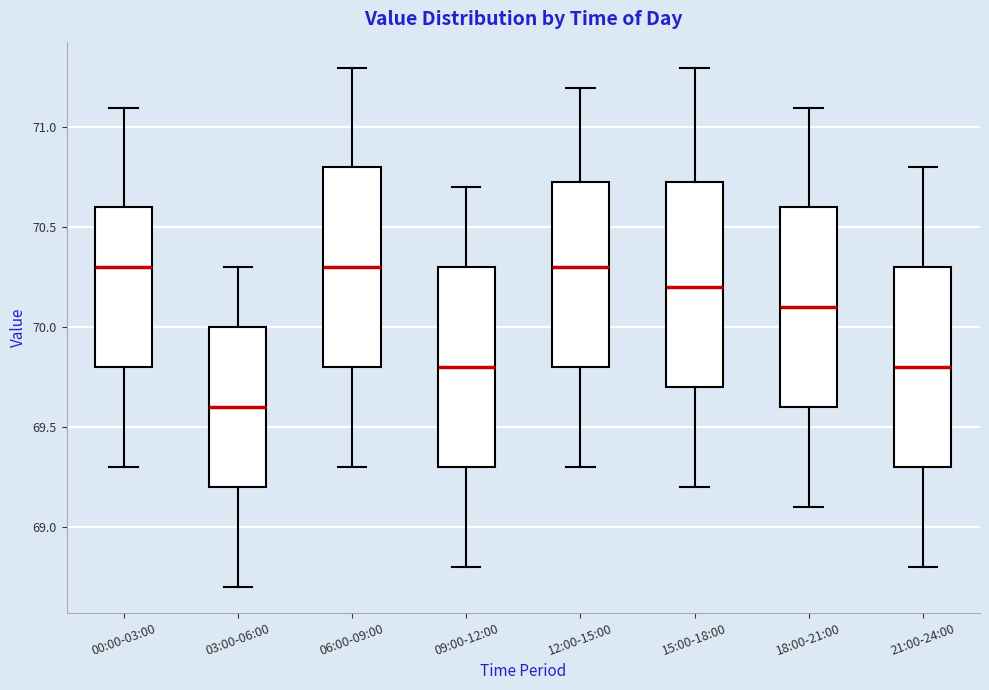

Reading left to right, read every box against the y-axis: the position of its median line, the range the box covers, and the ends of its whiskers. The values are not printed on the chart, so give them approximately, as read against the axis.

00:00-03:00: median 70.30, box 69.80 to 70.60, whiskers 69.30 to 71.10
03:00-06:00: median 69.60, box 69.20 to 70.00, whiskers 68.70 to 70.30
06:00-09:00: median 70.30, box 69.80 to 70.80, whiskers 69.30 to 71.30
09:00-12:00: median 69.80, box 69.30 to 70.30, whiskers 68.80 to 70.70
12:00-15:00: median 70.30, box 69.80 to 70.75, whiskers 69.30 to 71.20
15:00-18:00: median 70.20, box 69.70 to 70.75, whiskers 69.20 to 71.30
18:00-21:00: median 70.10, box 69.60 to 70.60, whiskers 69.10 to 71.10
21:00-24:00: median 69.80, box 69.30 to 70.30, whiskers 68.80 to 70.80